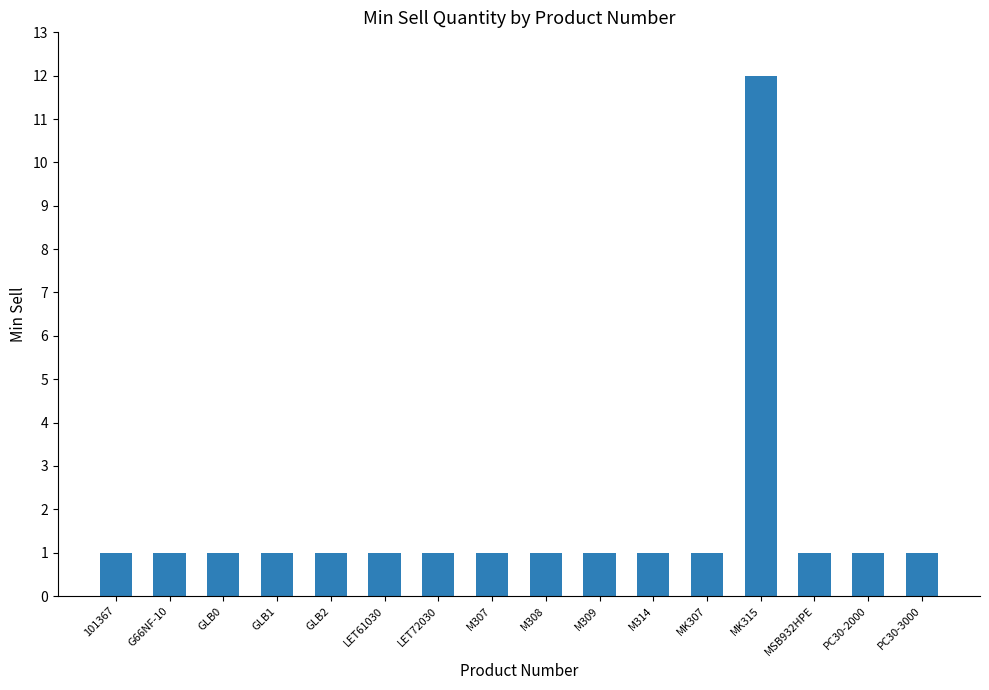

What is the maximum value shown in the chart?

12